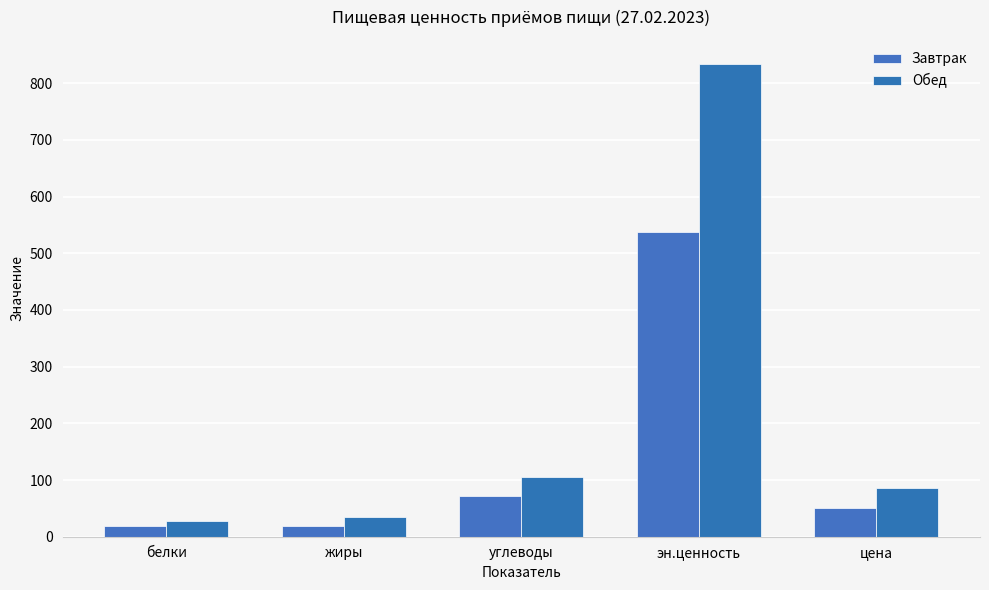

What is the difference between the Обед values at белки and жиры?

6.2